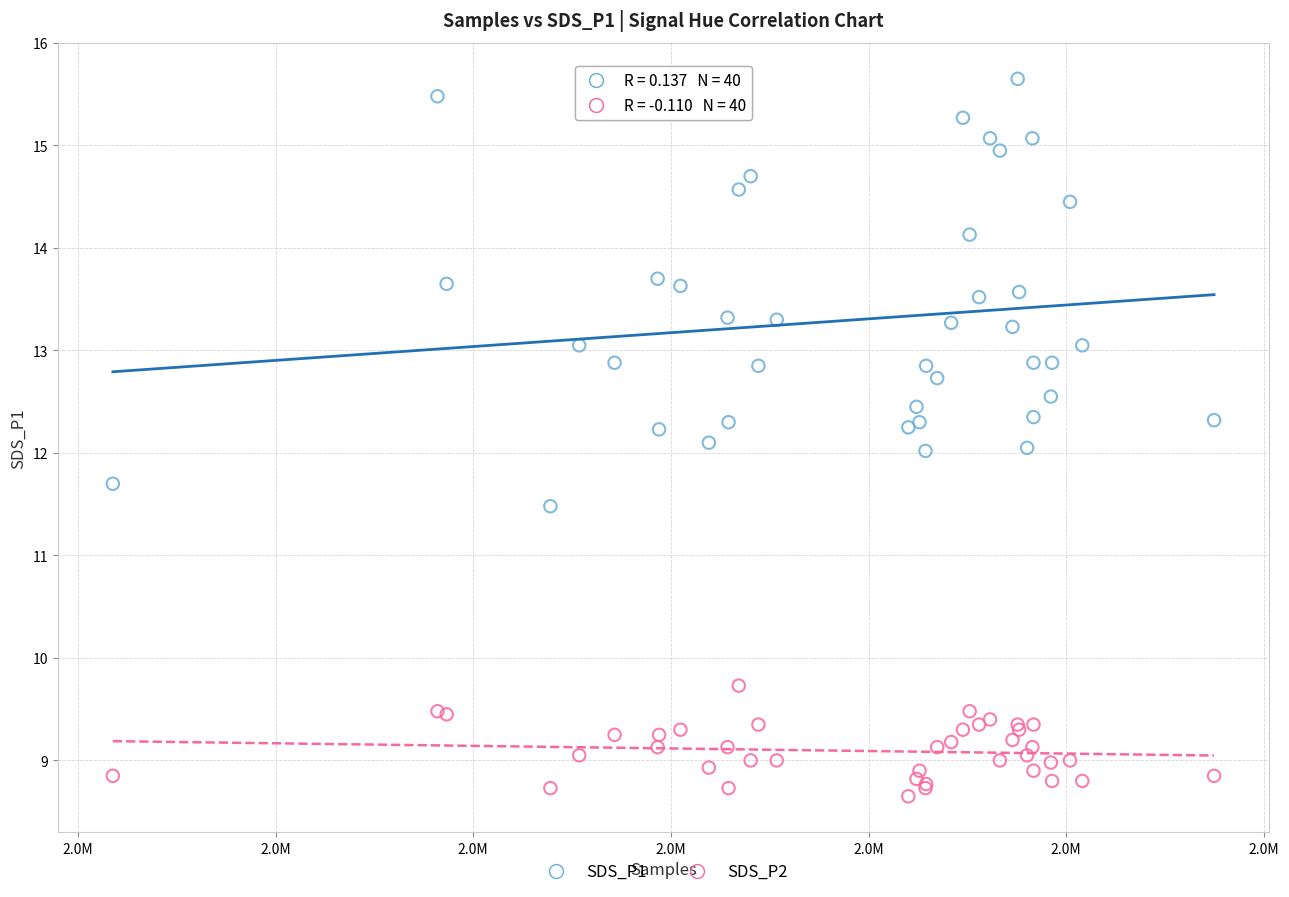

Which series reaches the maximum Y coordinate?

SDS_P1